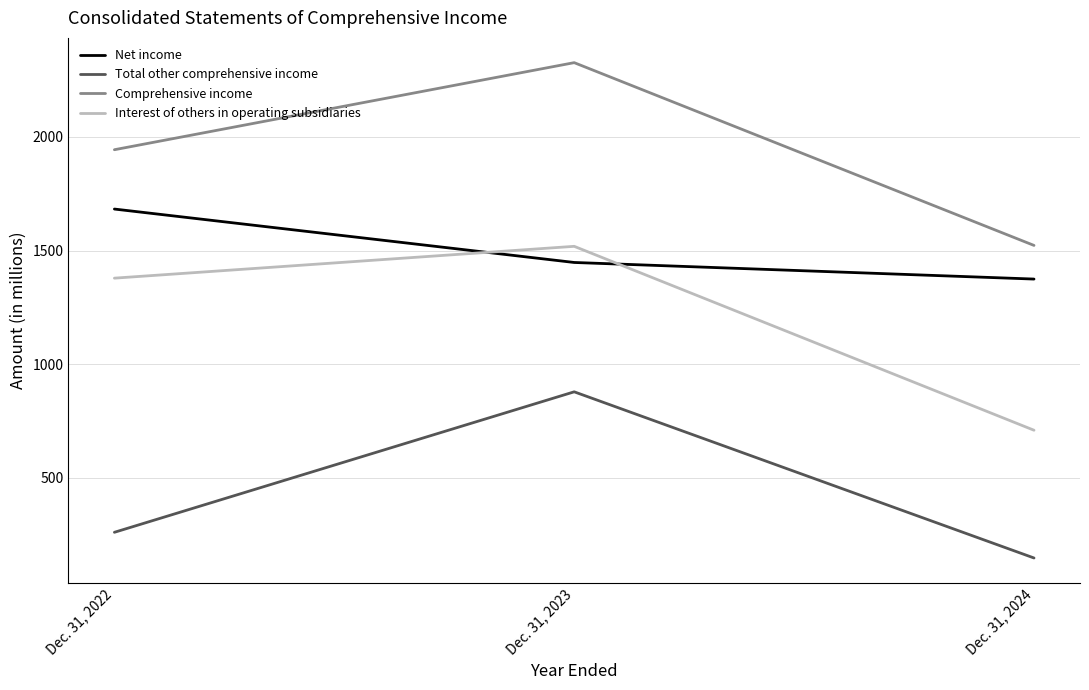

Is the value of Interest of others in operating subsidiaries at Dec. 31, 2022 greater than the value of Comprehensive income at Dec. 31, 2023?

No